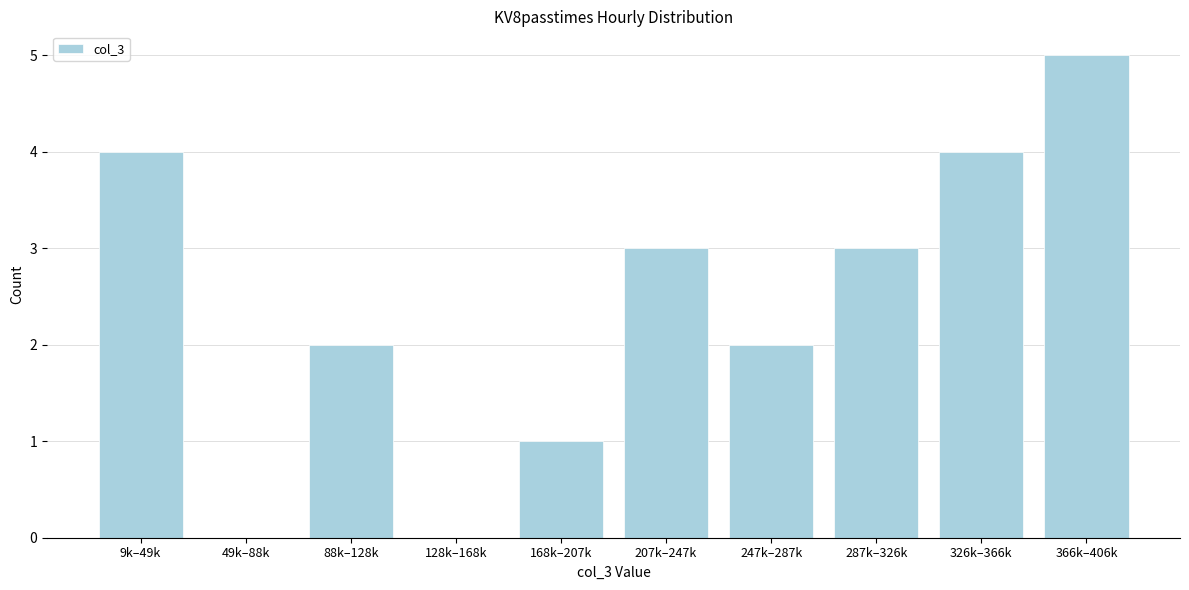

Reading left to right, transcribe all the data shown in this chart.

9k–49k=4	49k–88k=0	88k–128k=2	128k–168k=0	168k–207k=1	207k–247k=3	247k–287k=2	287k–326k=3	326k–366k=4	366k–406k=5